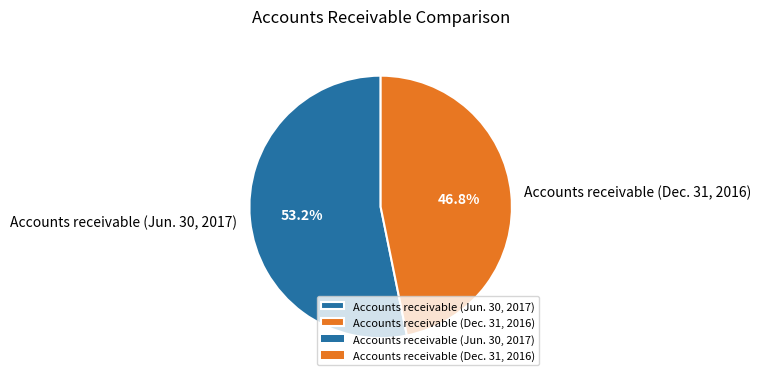

To the nearest percent, what portion does Accounts receivable (Dec. 31, 2016) represent?

47%